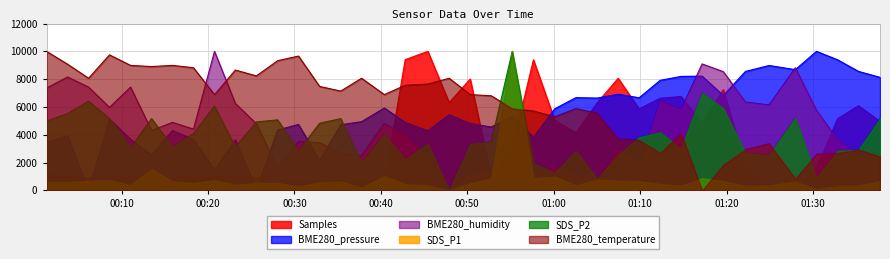

Between 2021/07/19 01:22:11 and 2021/07/19 00:50:20, which is larger?

2021/07/19 00:50:20